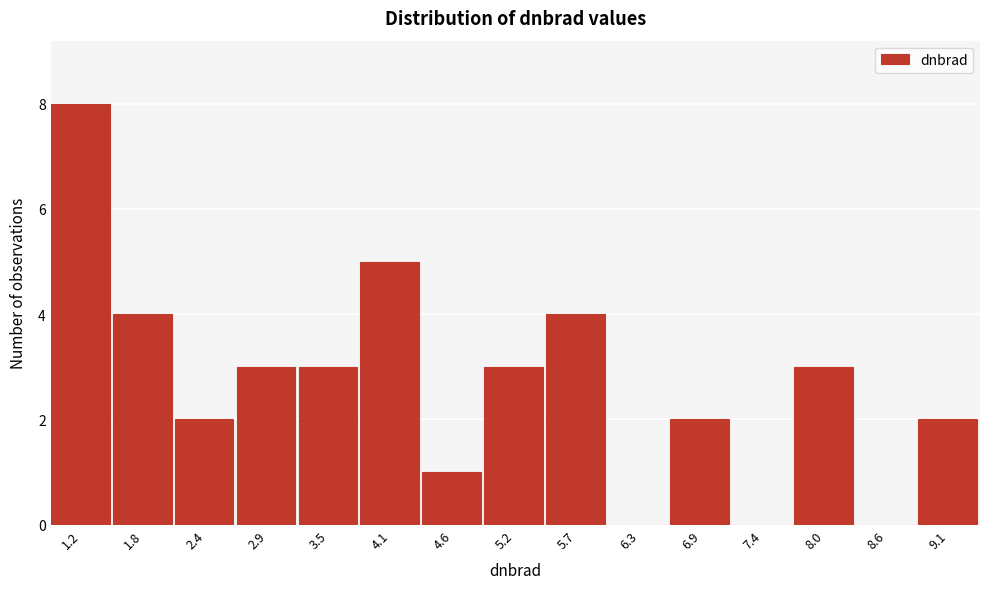

Reading left to right, list every bar in this chart as the range it spans on the x-axis followed by its height. Neither the bar edges nor the heights are printed on the chart, so give them approximately, as read against the axes.

1.0 to 1.5: 8
1.5 to 2.1: 4
2.1 to 2.6: 2
2.6 to 3.2: 3
3.2 to 3.8: 3
3.8 to 4.3: 5
4.3 to 4.9: 1
4.9 to 5.5: 3
5.5 to 6.0: 4
6.0 to 6.6: 0
6.6 to 7.2: 2
7.2 to 7.7: 0
7.7 to 8.3: 3
8.3 to 8.8: 0
8.8 to 9.4: 2